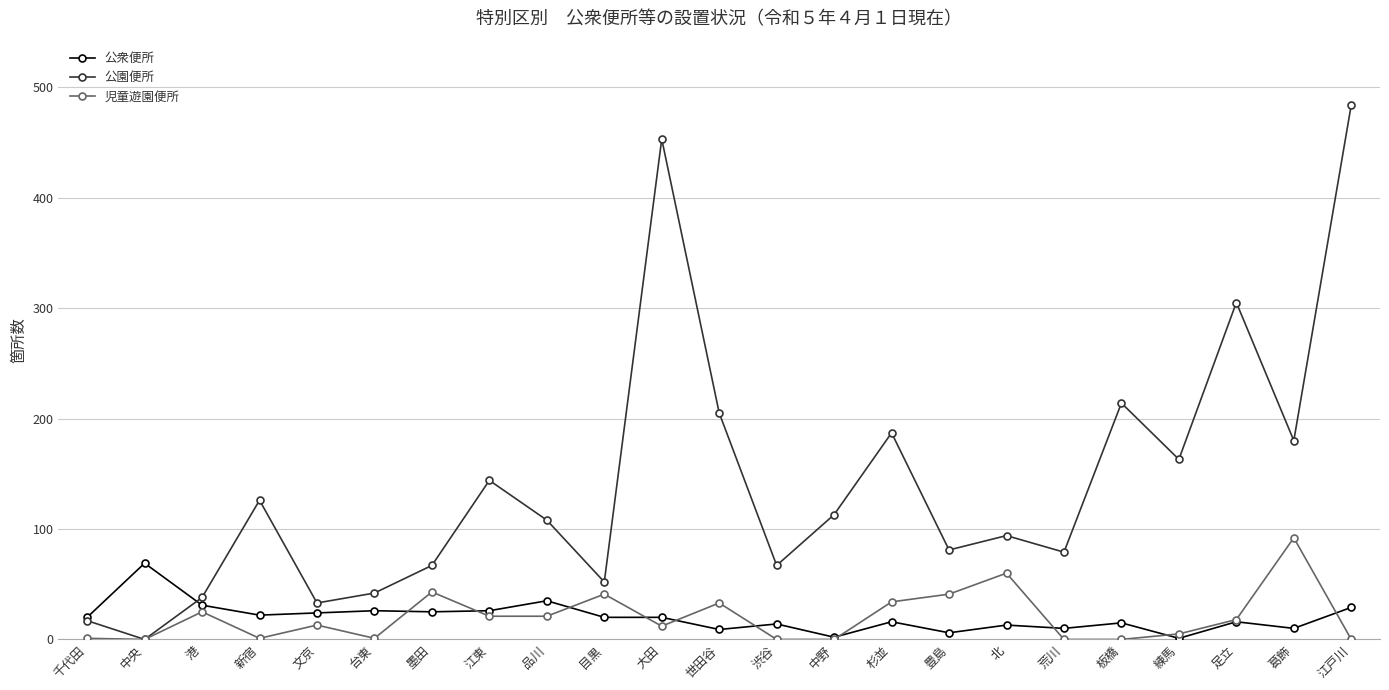

What is the difference between the highest and lowest values at 墨田?

42